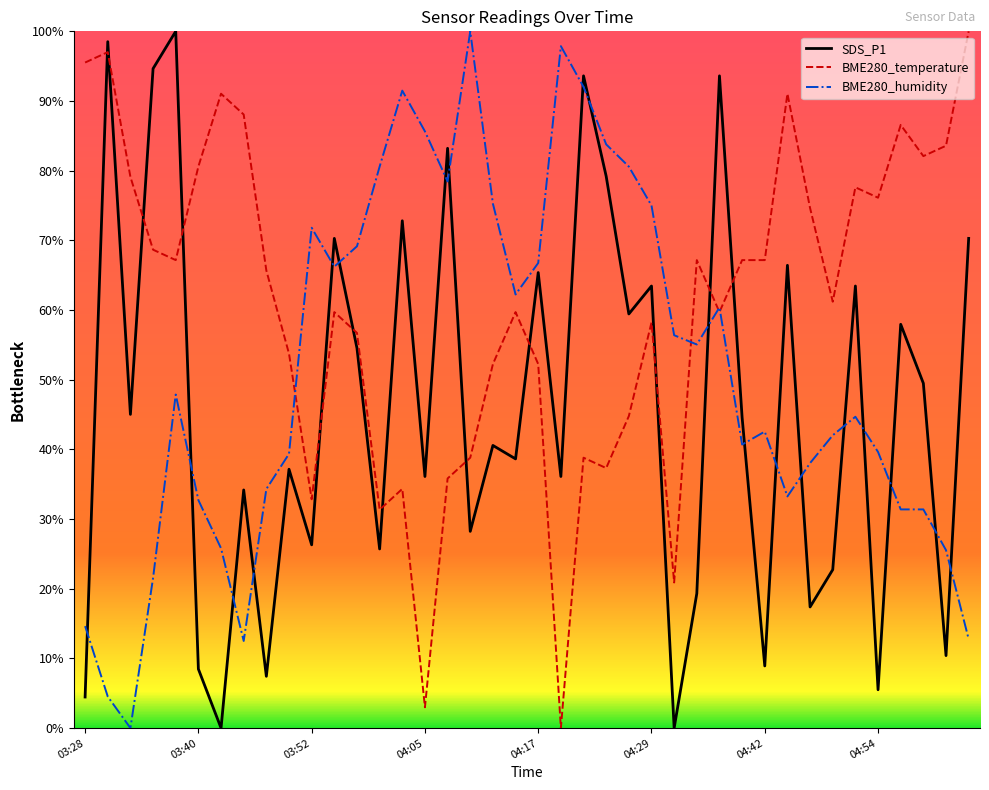

Is this an area chart (filled region under the line)?

No